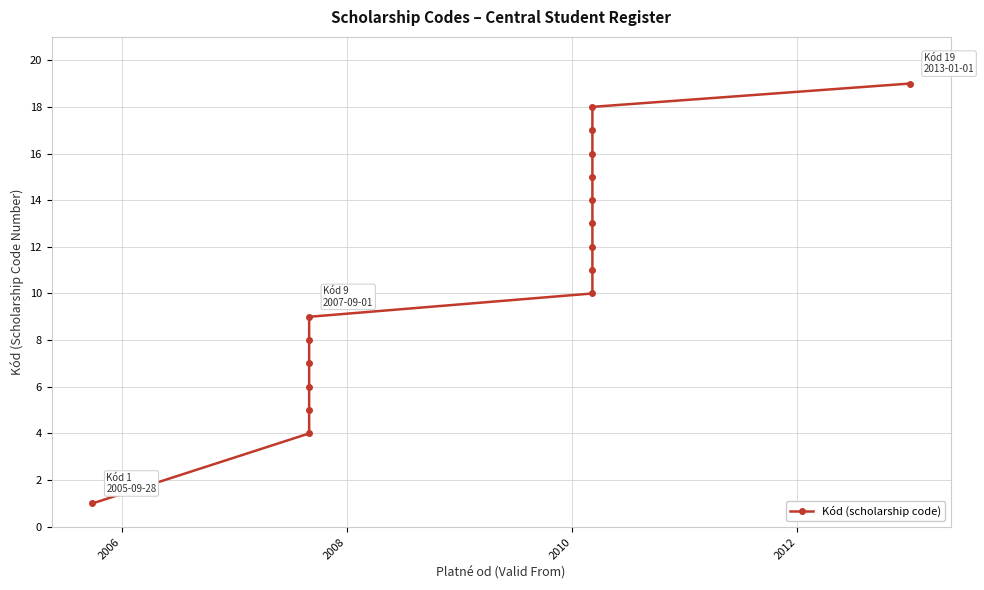

What is the value of the 8th point from the left?

10